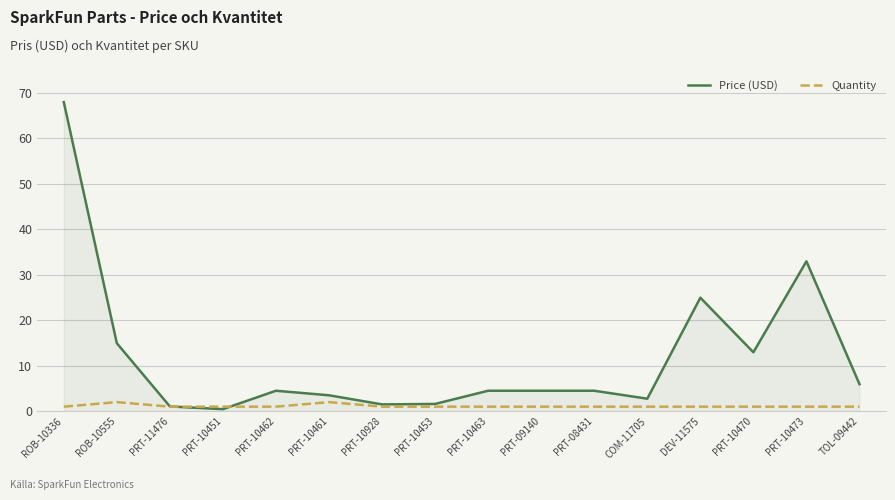

Which category has the highest value across all series?

ROB-10336